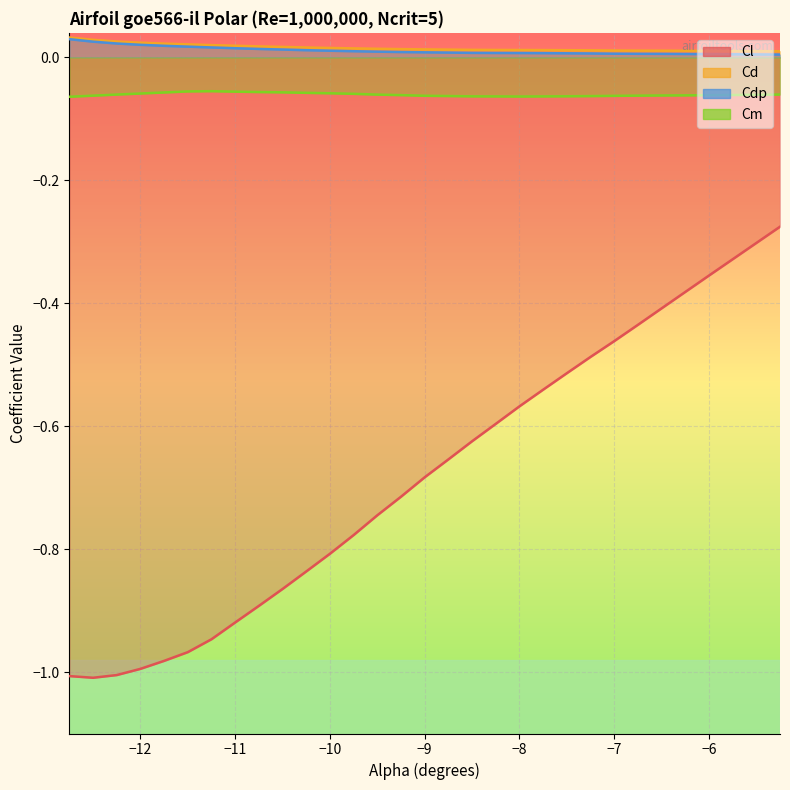

The Cdp series shows 0.0 at -7.75. True or false?

False